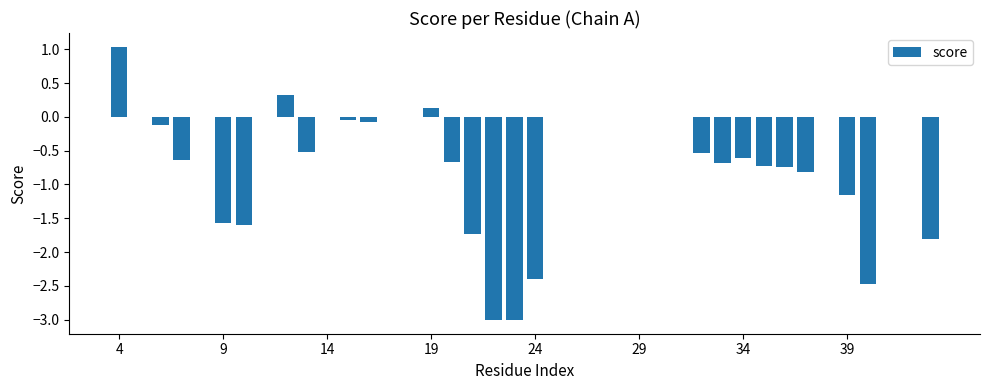

How many series are shown in this chart?

1